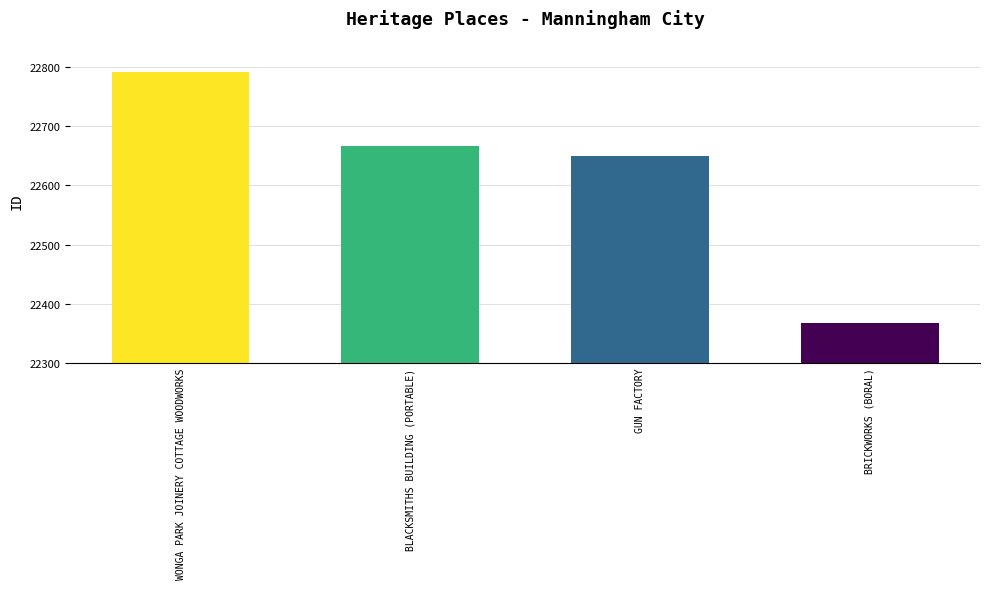

Reading left to right, what are all the values shown in this chart?

WONGA PARK JOINERY COTTAGE WOODWORKS=22792	BLACKSMITHS BUILDING (PORTABLE)=22667	GUN FACTORY=22650	BRICKWORKS (BORAL)=22367